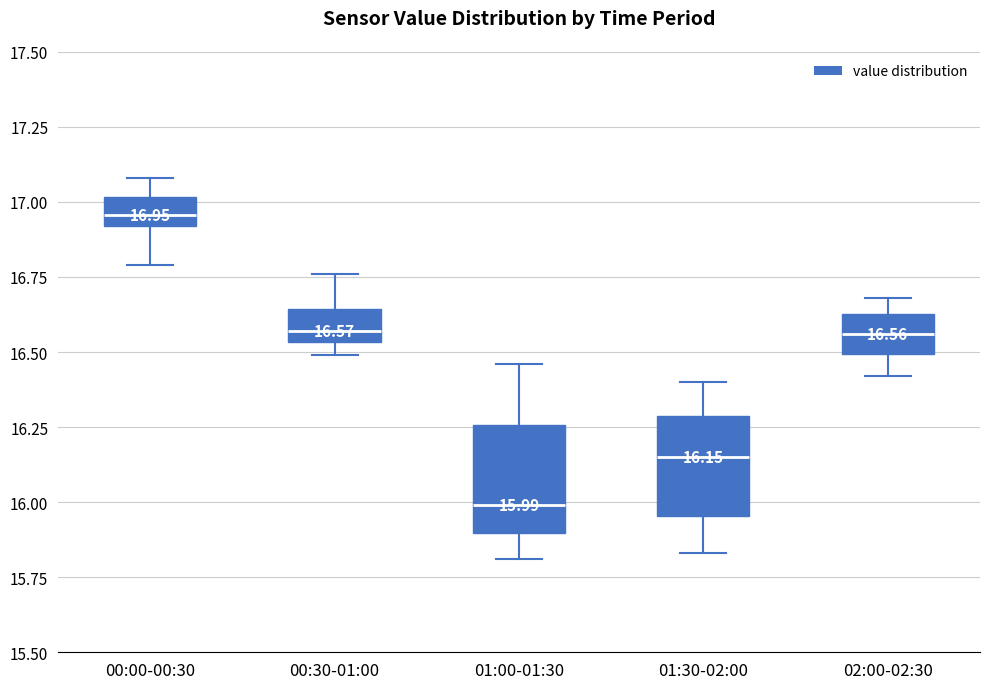

Which box has the lowest median line?

01:00-01:30